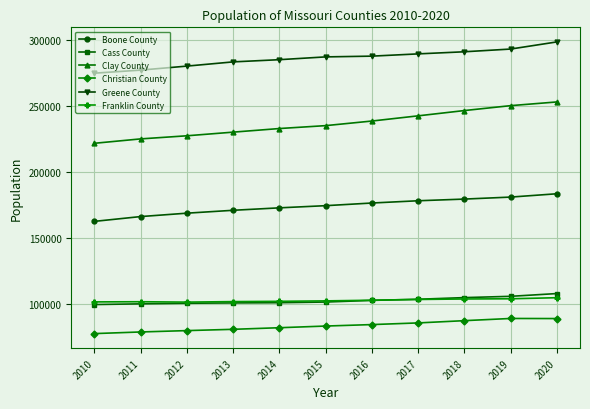

How many data points in Cass County are less than 101389?

5